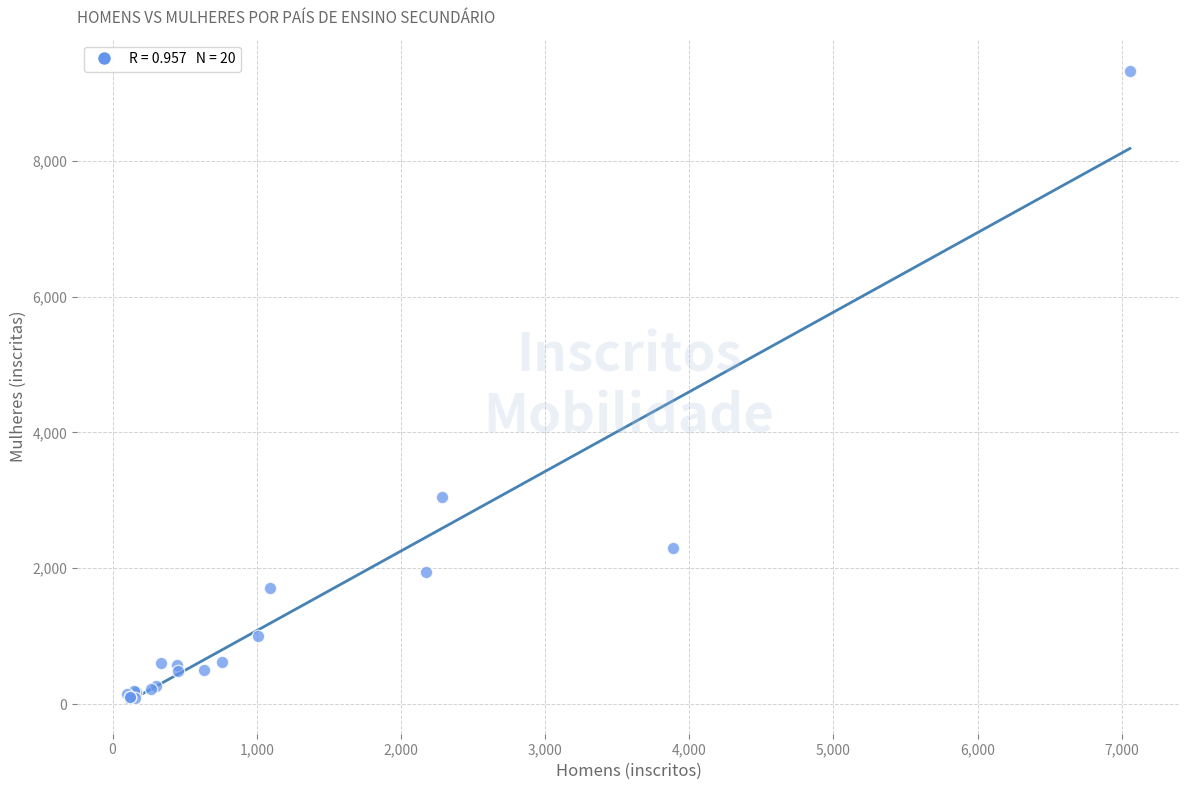

What Y value in the scatter plot is closest to 4703?

3049